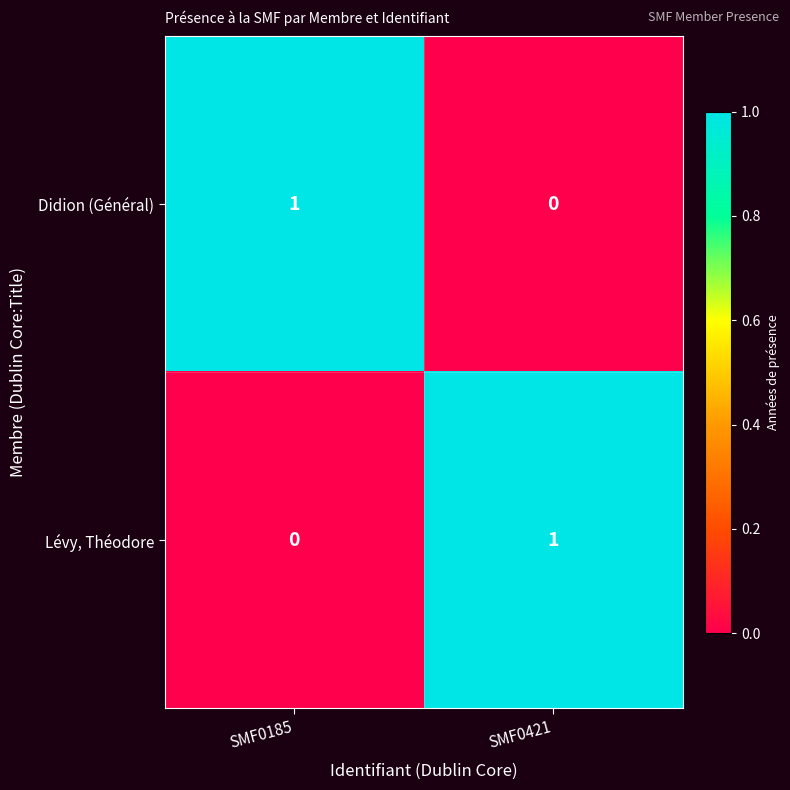

The Lévy, Théodore series shows 0 at SMF0185. True or false?

True